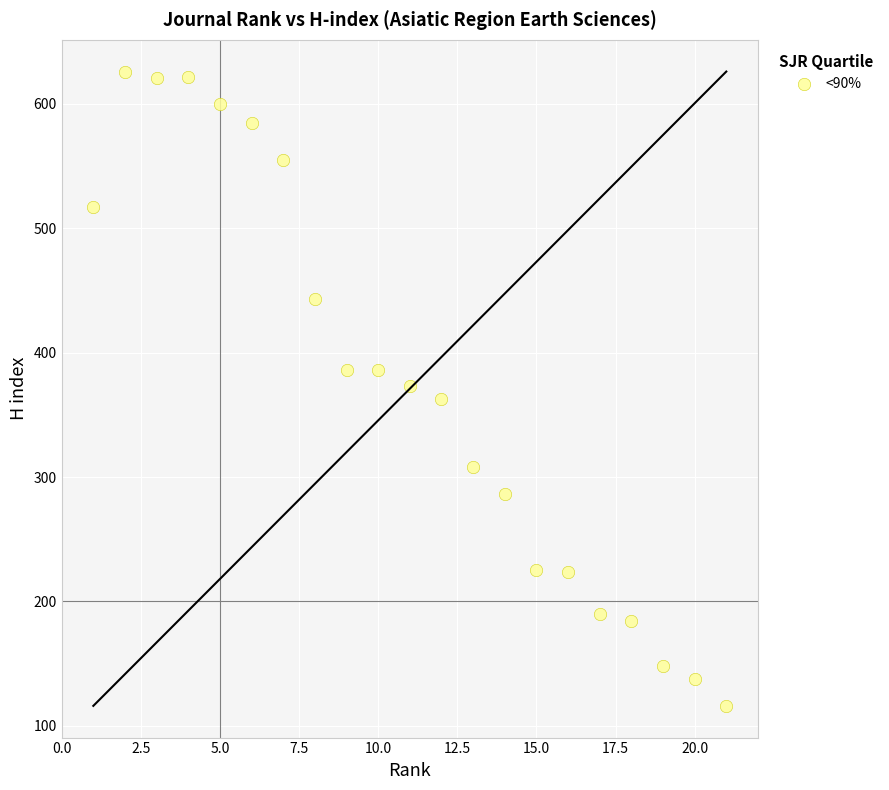

What is the range of X values (max minus min)?

20